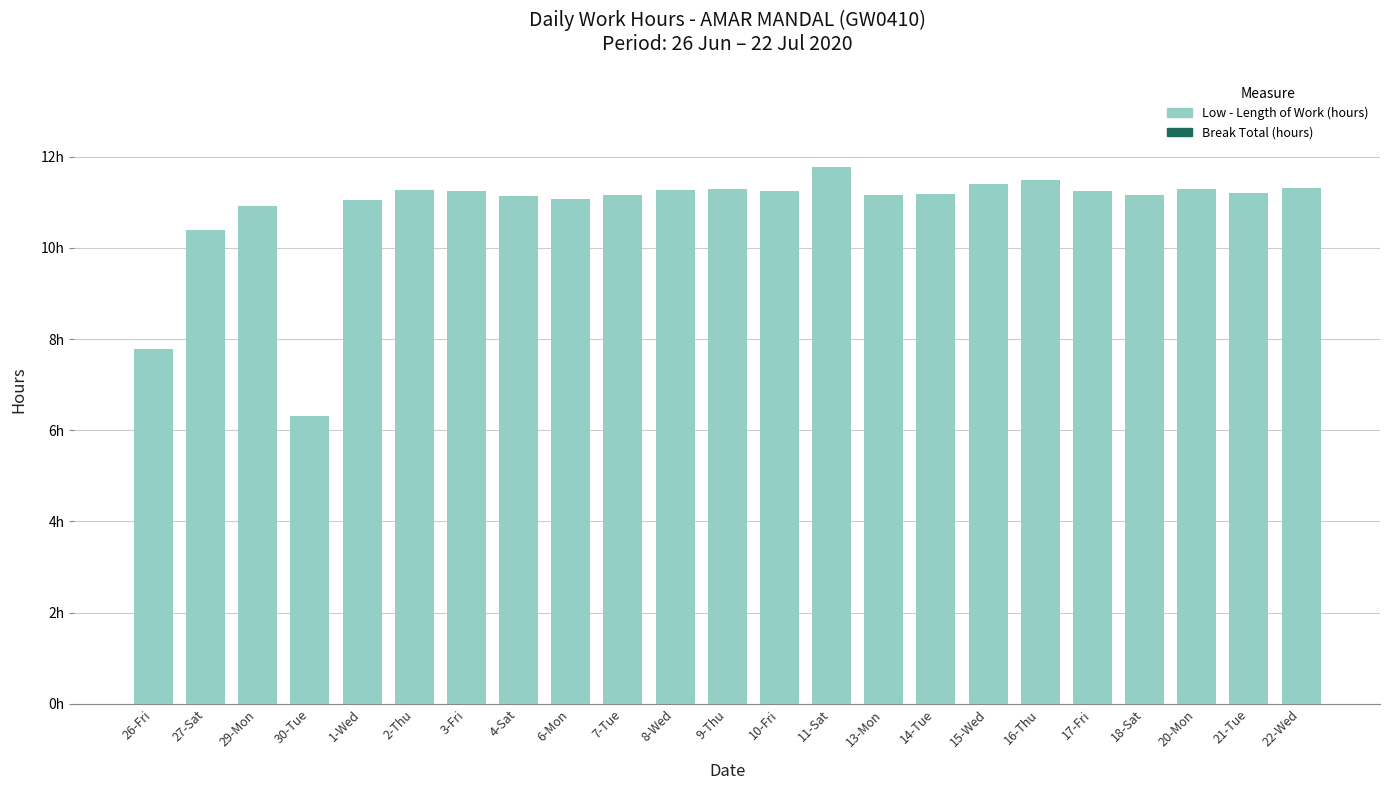

Does the chart contain any negative values?

No